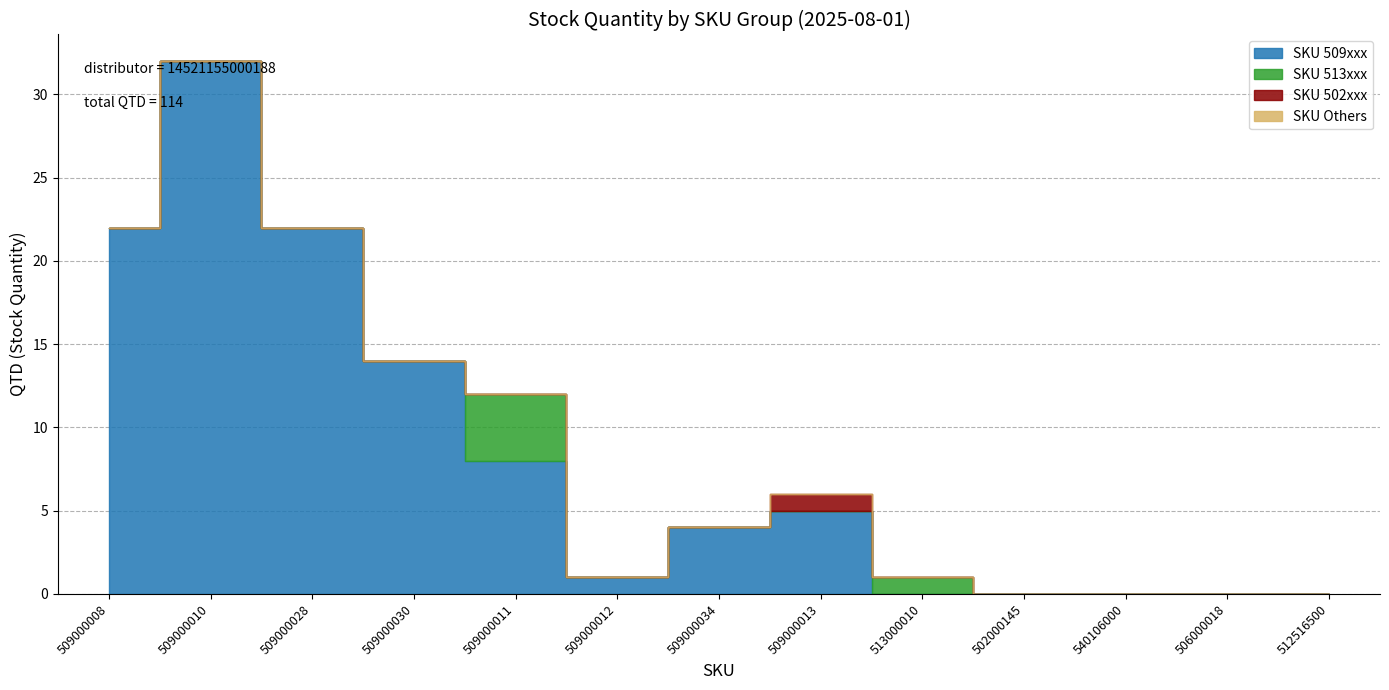

True or false: SKU 509xxx and SKU Others cross at least once.

False